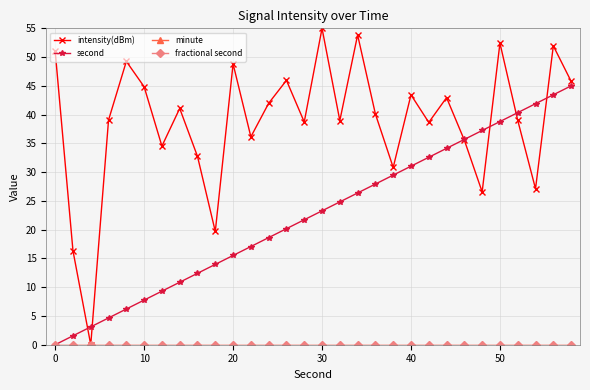

How many lines are shown in the chart?

4